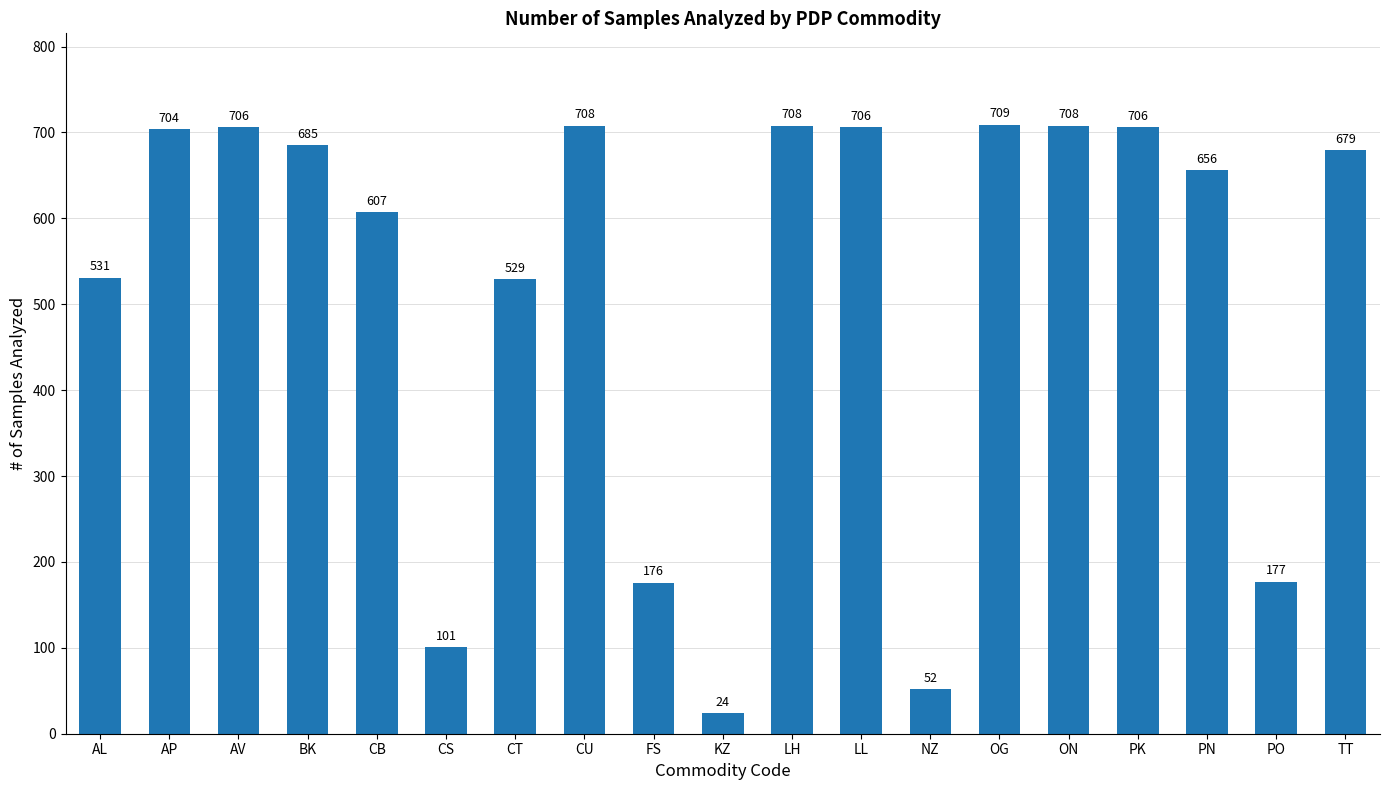

What is the sum of all values?

9872